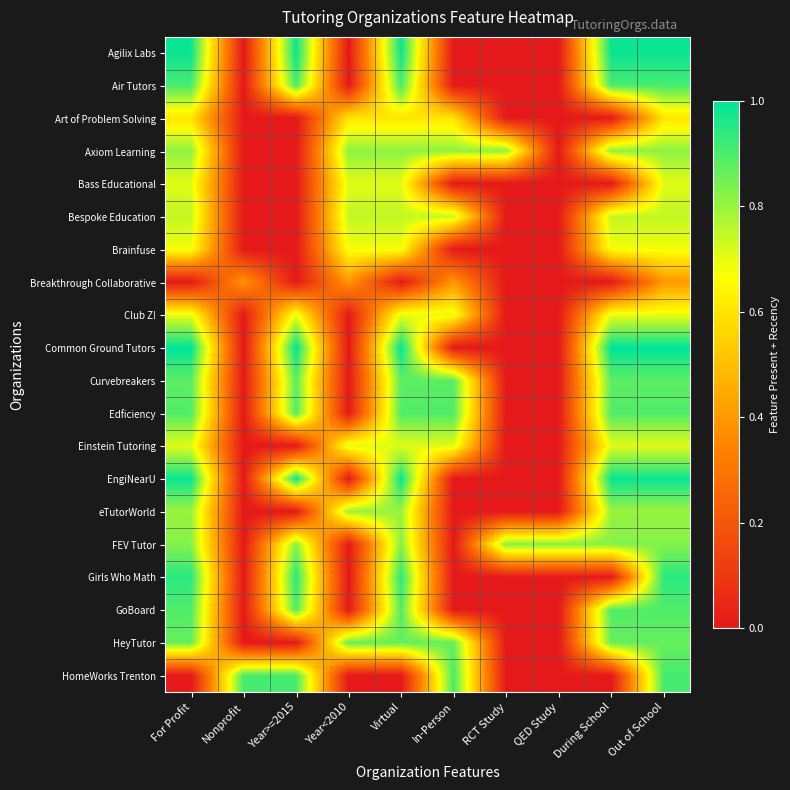

Reading right to left, extract all data points from this chart.

Agilix Labs: Out of School=1.0	During School=1.0	QED Study=0.0	RCT Study=0.0	In-Person=0.0	Virtual=1.0	Year<2010=0.0	Year>=2015=1.0	Nonprofit=0.0	For Profit=1.0
Air Tutors: Out of School=0.9	During School=0.9	QED Study=0.0	RCT Study=0.0	In-Person=0.0	Virtual=0.9	Year<2010=0.0	Year>=2015=0.9	Nonprofit=0.0	For Profit=0.9
Art of Problem Solving: Out of School=0.6	During School=0.0	QED Study=0.0	RCT Study=0.0	In-Person=0.6	Virtual=0.6	Year<2010=0.6	Year>=2015=0.0	Nonprofit=0.0	For Profit=0.6
Axiom Learning: Out of School=0.8	During School=0.8	QED Study=0.0	RCT Study=0.8	In-Person=0.8	Virtual=0.8	Year<2010=0.8	Year>=2015=0.0	Nonprofit=0.0	For Profit=0.8
Bass Educational: Out of School=0.7	During School=0.0	QED Study=0.0	RCT Study=0.0	In-Person=0.0	Virtual=0.7	Year<2010=0.7	Year>=2015=0.0	Nonprofit=0.0	For Profit=0.7
Bespoke Education: Out of School=0.7	During School=0.7	QED Study=0.0	RCT Study=0.0	In-Person=0.7	Virtual=0.7	Year<2010=0.7	Year>=2015=0.0	Nonprofit=0.0	For Profit=0.7
Brainfuse: Out of School=0.7	During School=0.7	QED Study=0.0	RCT Study=0.0	In-Person=0.0	Virtual=0.7	Year<2010=0.7	Year>=2015=0.0	Nonprofit=0.0	For Profit=0.7
Breakthrough Collaborative: Out of School=0.4	During School=0.0	QED Study=0.0	RCT Study=0.0	In-Person=0.4	Virtual=0.0	Year<2010=0.4	Year>=2015=0.0	Nonprofit=0.4	For Profit=0.0
Club Z!: Out of School=0.7	During School=0.7	QED Study=0.0	RCT Study=0.0	In-Person=0.7	Virtual=0.7	Year<2010=0.0	Year>=2015=0.7	Nonprofit=0.0	For Profit=0.7
Common Ground Tutors: Out of School=1.0	During School=1.0	QED Study=0.0	RCT Study=0.0	In-Person=0.0	Virtual=1.0	Year<2010=0.0	Year>=2015=1.0	Nonprofit=0.0	For Profit=1.0
Curvebreakers: Out of School=0.9	During School=0.9	QED Study=0.0	RCT Study=0.0	In-Person=0.9	Virtual=0.9	Year<2010=0.0	Year>=2015=0.9	Nonprofit=0.0	For Profit=0.9
Edficiency: Out of School=0.9	During School=0.9	QED Study=0.0	RCT Study=0.0	In-Person=0.9	Virtual=0.9	Year<2010=0.0	Year>=2015=0.9	Nonprofit=0.0	For Profit=0.9
Einstein Tutoring: Out of School=0.7	During School=0.7	QED Study=0.0	RCT Study=0.0	In-Person=0.7	Virtual=0.7	Year<2010=0.7	Year>=2015=0.0	Nonprofit=0.0	For Profit=0.7
EngiNearU: Out of School=1.0	During School=1.0	QED Study=0.0	RCT Study=0.0	In-Person=0.0	Virtual=1.0	Year<2010=0.0	Year>=2015=1.0	Nonprofit=0.0	For Profit=1.0
eTutorWorld: Out of School=0.8	During School=0.8	QED Study=0.0	RCT Study=0.0	In-Person=0.0	Virtual=0.8	Year<2010=0.8	Year>=2015=0.0	Nonprofit=0.0	For Profit=0.8
FEV Tutor: Out of School=0.8	During School=0.8	QED Study=0.8	RCT Study=0.8	In-Person=0.0	Virtual=0.8	Year<2010=0.0	Year>=2015=0.8	Nonprofit=0.0	For Profit=0.8
Girls Who Math: Out of School=0.9	During School=0.0	QED Study=0.0	RCT Study=0.0	In-Person=0.0	Virtual=0.9	Year<2010=0.0	Year>=2015=0.9	Nonprofit=0.0	For Profit=0.9
GoBoard: Out of School=0.9	During School=0.9	QED Study=0.0	RCT Study=0.0	In-Person=0.0	Virtual=0.9	Year<2010=0.0	Year>=2015=0.9	Nonprofit=0.0	For Profit=0.9
HeyTutor: Out of School=0.9	During School=0.9	QED Study=0.0	RCT Study=0.0	In-Person=0.9	Virtual=0.9	Year<2010=0.9	Year>=2015=0.0	Nonprofit=0.0	For Profit=0.9
HomeWorks Trenton: Out of School=0.9	During School=0.0	QED Study=0.0	RCT Study=0.0	In-Person=0.9	Virtual=0.0	Year<2010=0.0	Year>=2015=0.9	Nonprofit=0.9	For Profit=0.0